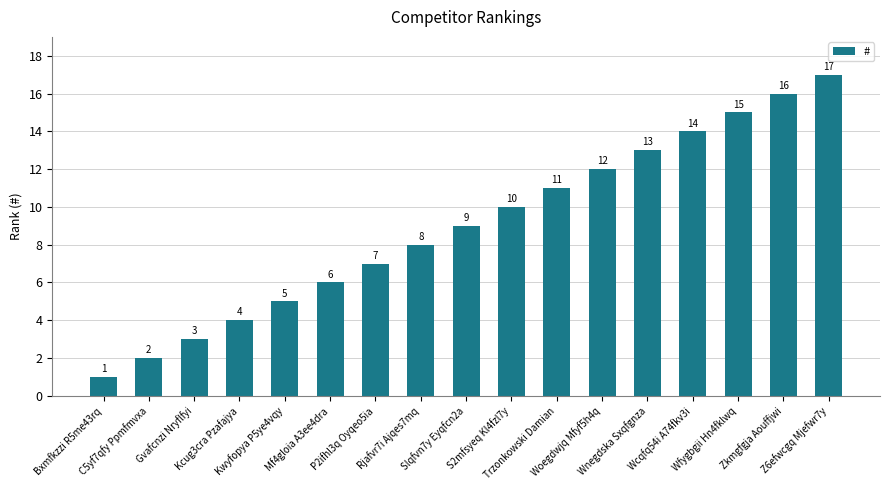

List the labels in order of value, largest first.

Z6efwcgq Mjefwr7y, Zkmgfgja Aouffjwi, Wfygbgii Hn4fklwq, Wcqfq54i A74fkv3i, Wnegdska Sxqfgnza, Woegdwjq Mfyf5h4q, Trzonkowski Damian, S2mfsyeq Kl4fzl7y, Slqfvn7y Eyqfcn2a, Rjafvr7i Ajqes7mq, P2ifhl3q Oyqeo5ia, Mf4gloia A3ee4dra, Kwyfopya P5ye4vqy, Kcug3cra Pzafajya, Gvafcnzi Nryflfyi, C5yf7qfy Ppmfmvxa, Bxmfkzzi R5me43rq